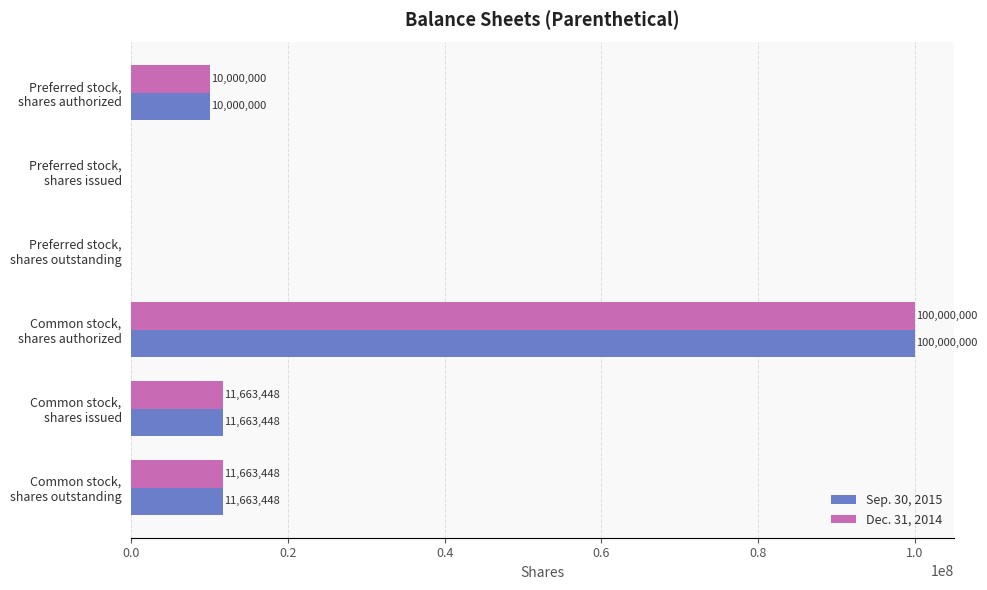

What is the maximum value for Dec. 31, 2014?

100000000